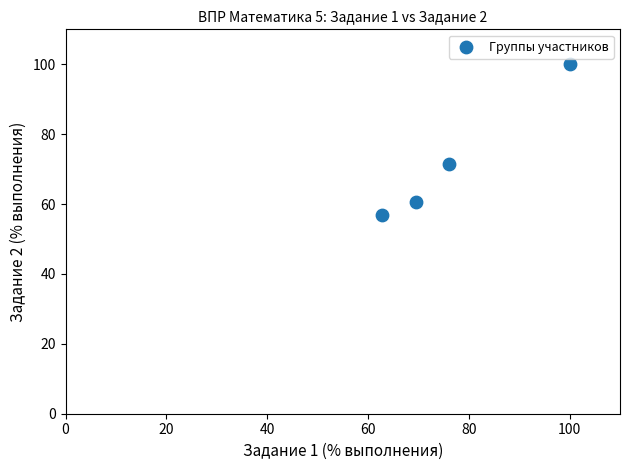

What is the average Y value?

72.2